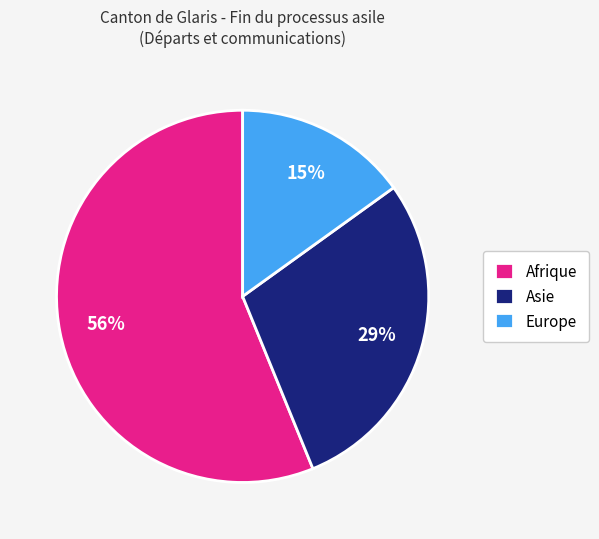

To the nearest percent, what is the difference between the largest and smallest slice percentages?

41%